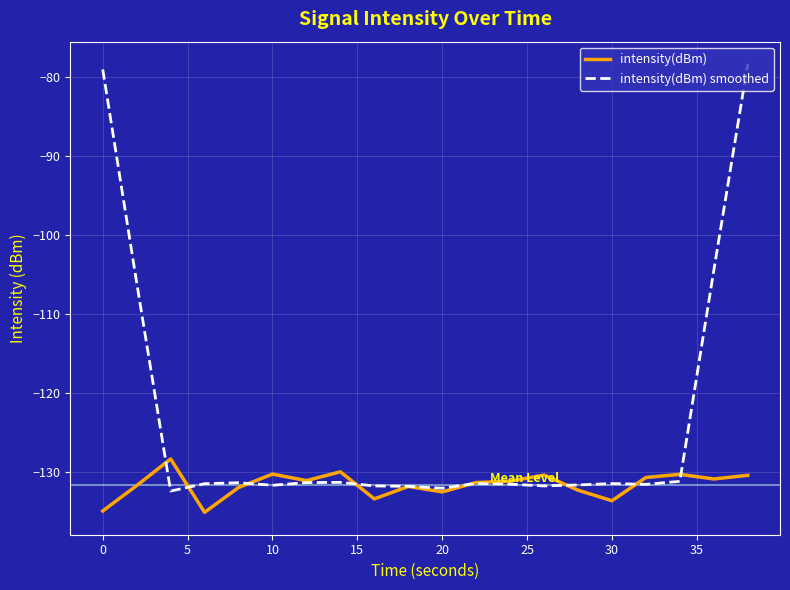

Rank the series by their maximum value, from lowest to highest.

intensity(dBm), intensity(dBm) smoothed